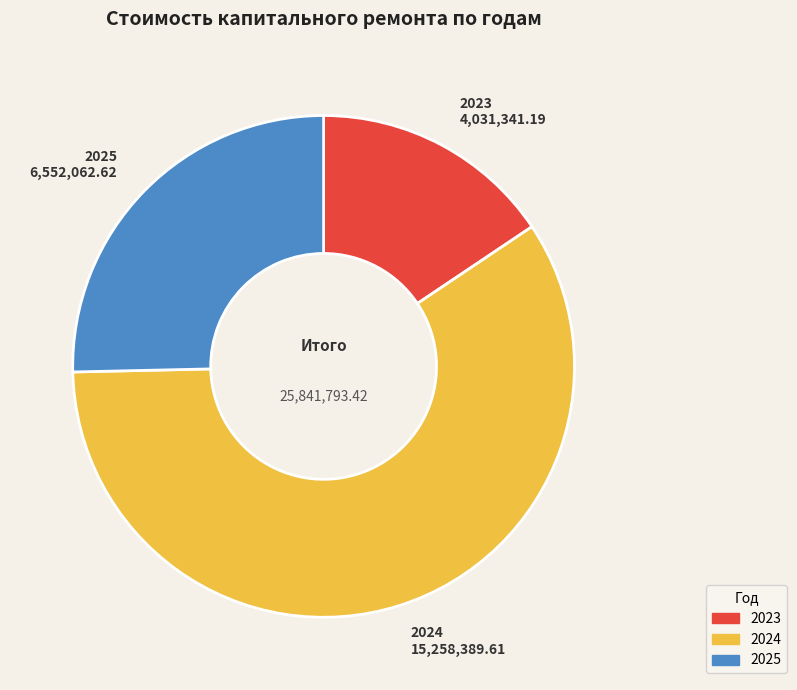

Count the number of slices in the pie.

3